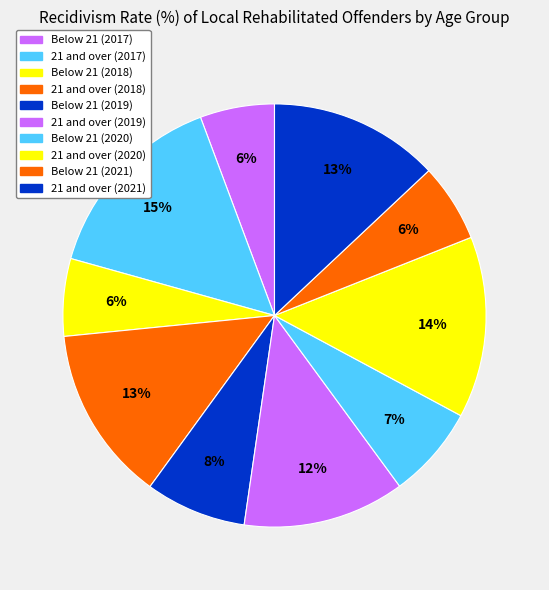

Which slice is the smallest?

Below 21 (2017)